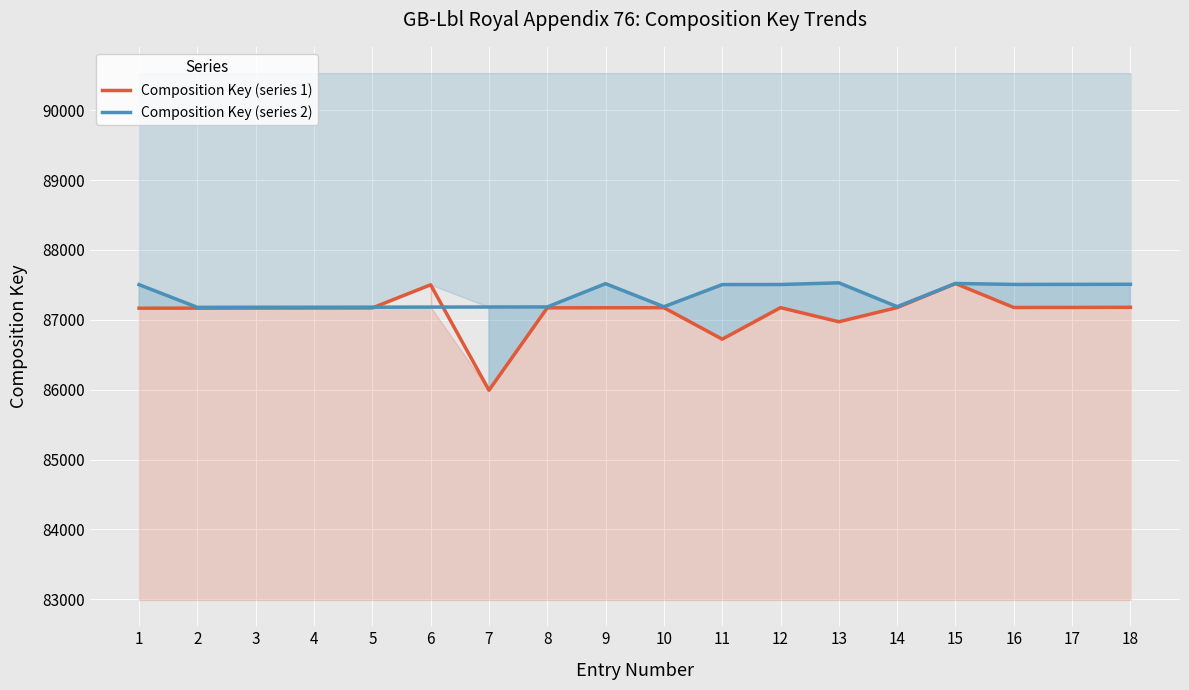

How many values in the Composition Key (series 1) series exceed 87172?

8